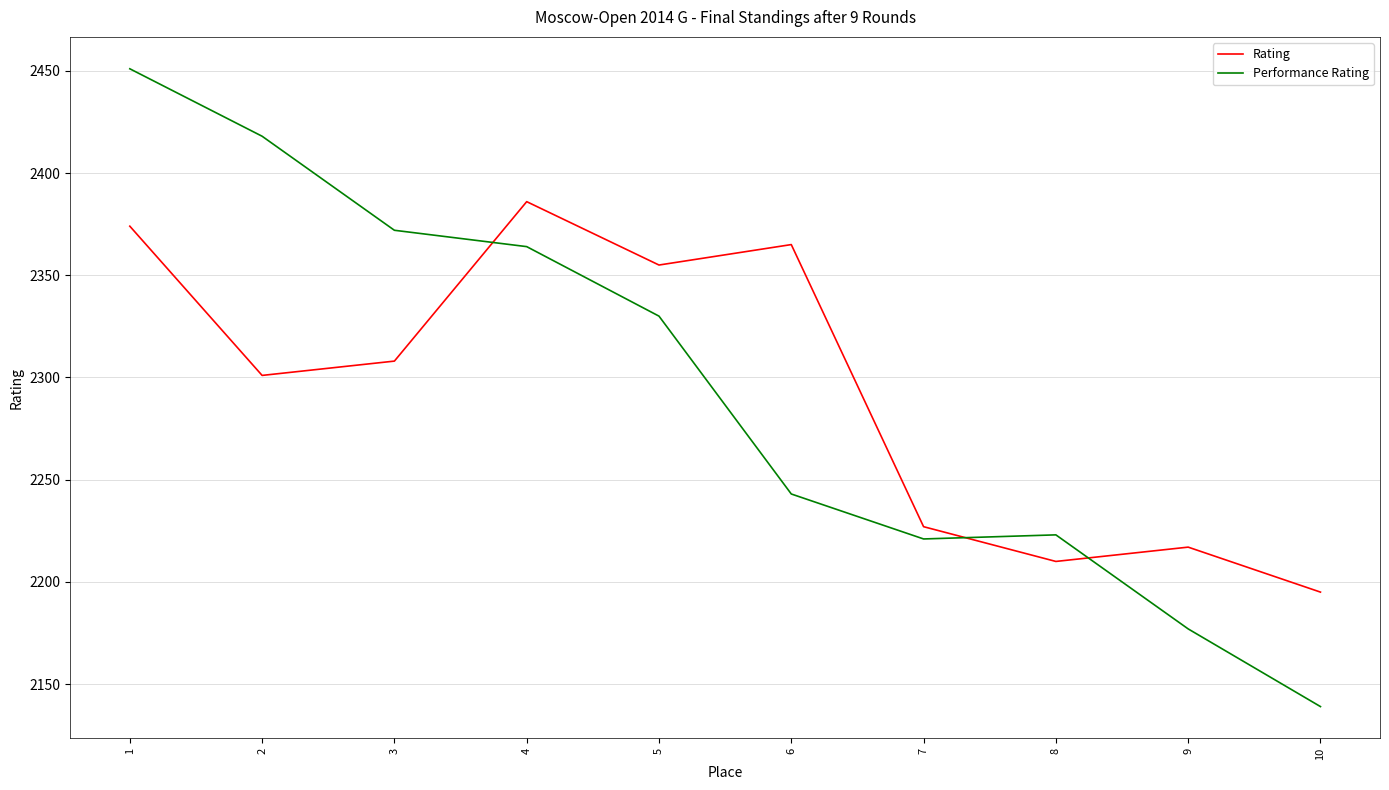

How many intersections are there between Rating and Performance Rating?

3